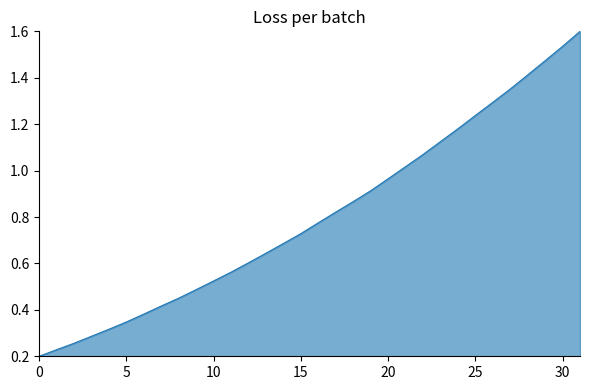

What is the greatest value displayed?

1.6